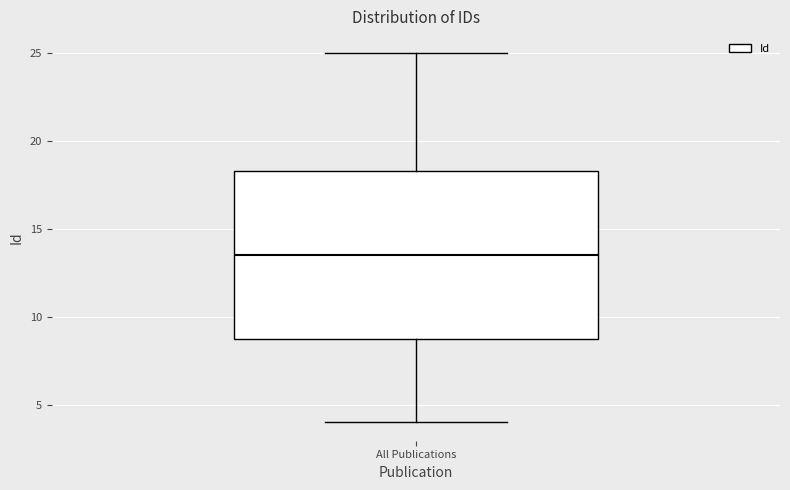

Where does the median line of the box for All Publications sit on the y-axis? The values are not printed on the chart, so give them approximately, as read against the axis.

13.5